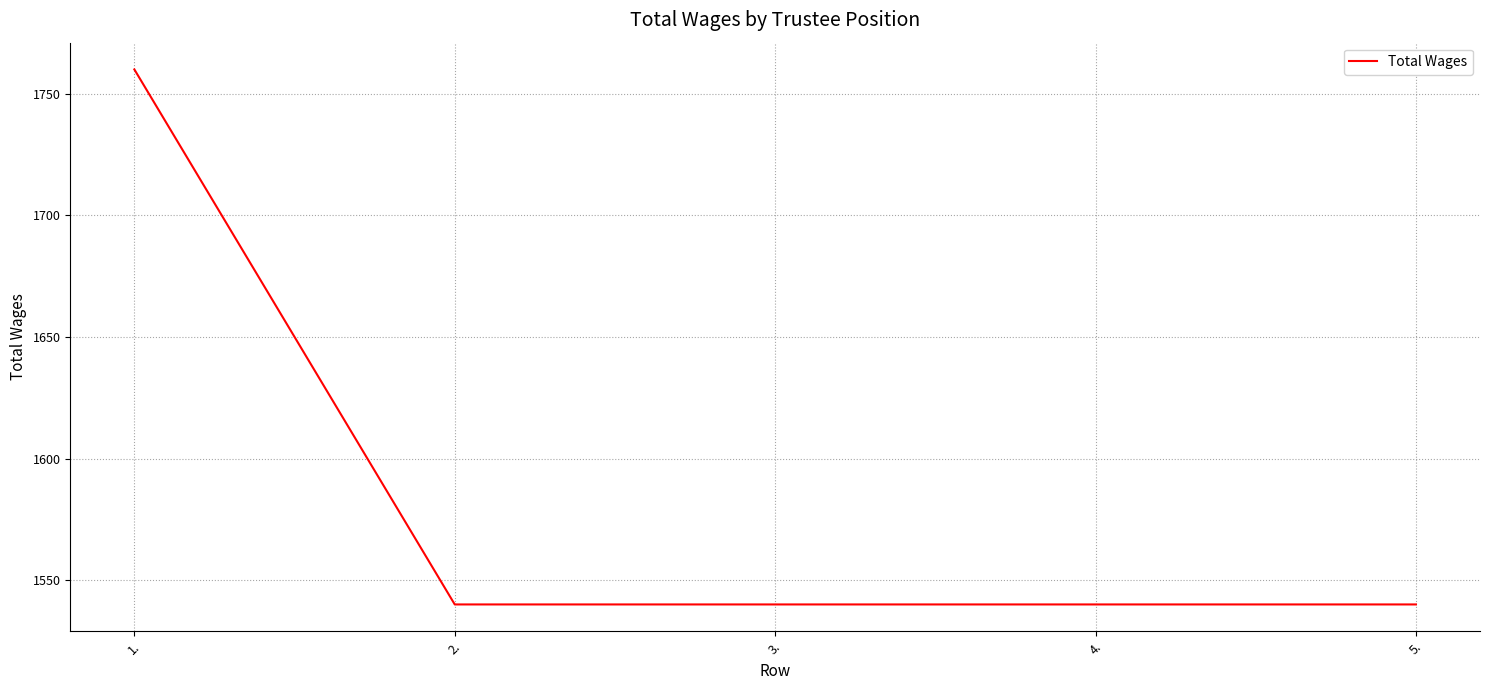

What position from the left is 5.?

5